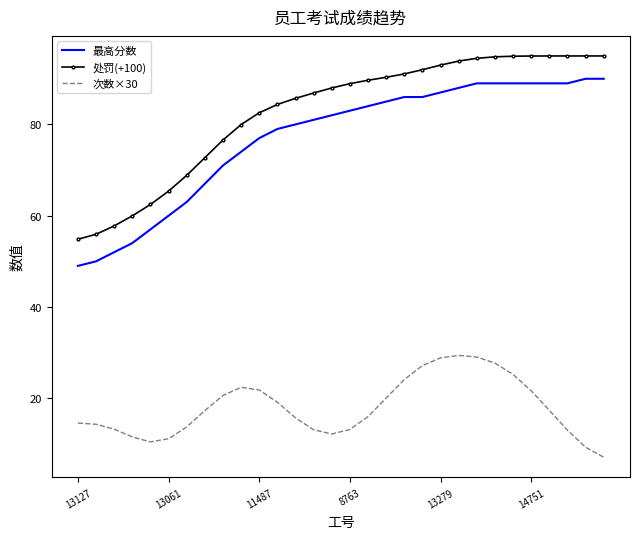

True or false: 最高分数 and 次数×30 intersect in this chart.

False